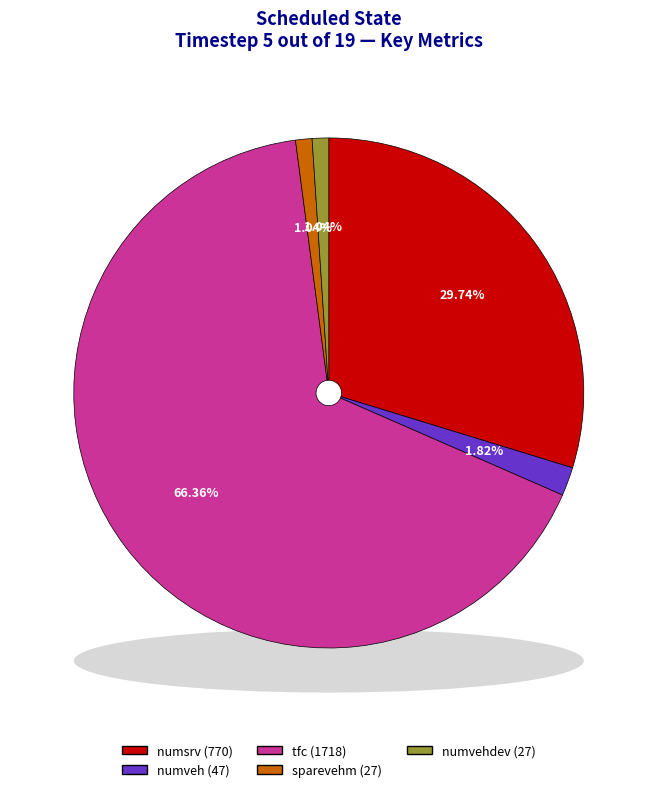

To the nearest percent, what percentage of the pie is sparevehm?

1%